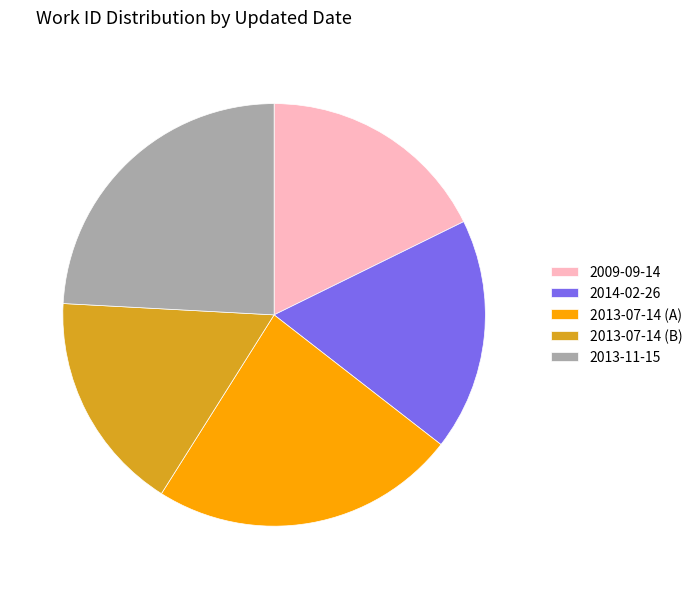

Is the sum of 2013-07-14 (A) and 2014-02-26 greater than half?

No